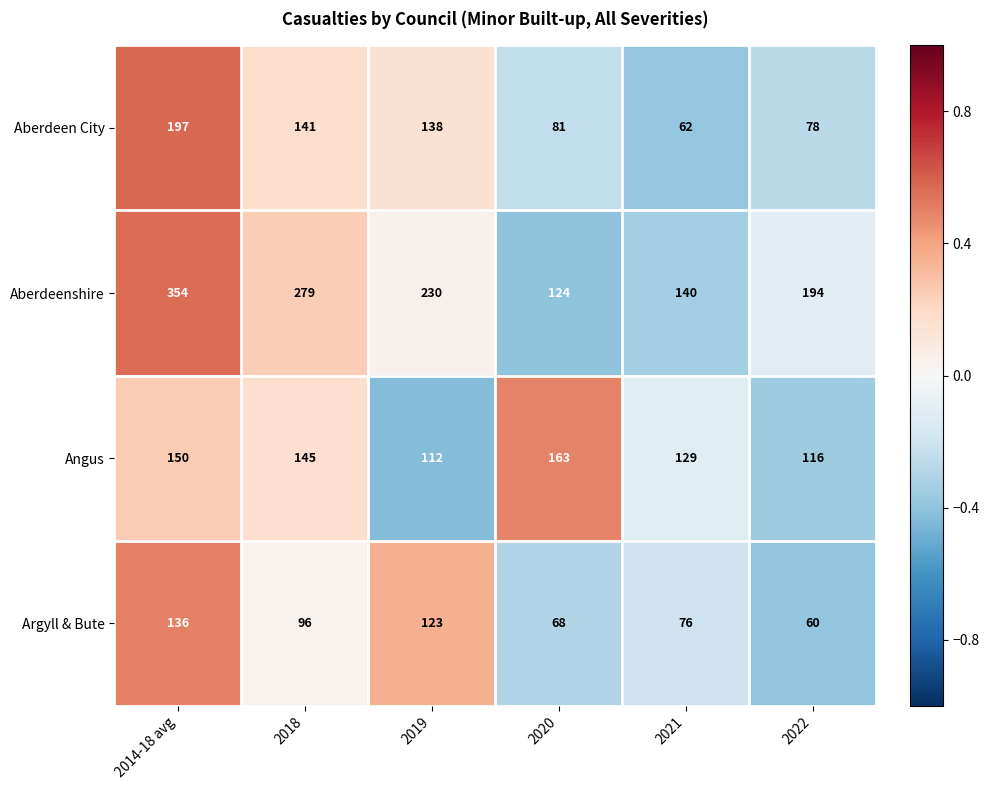

Reading left to right, extract all data points from this chart.

Aberdeen City: 2014-18 avg=197	2018=141	2019=138	2020=81	2021=62	2022=78
Aberdeenshire: 2014-18 avg=354	2018=279	2019=230	2020=124	2021=140	2022=194
Angus: 2014-18 avg=150	2018=145	2019=112	2020=163	2021=129	2022=116
Argyll & Bute: 2014-18 avg=136	2018=96	2019=123	2020=68	2021=76	2022=60